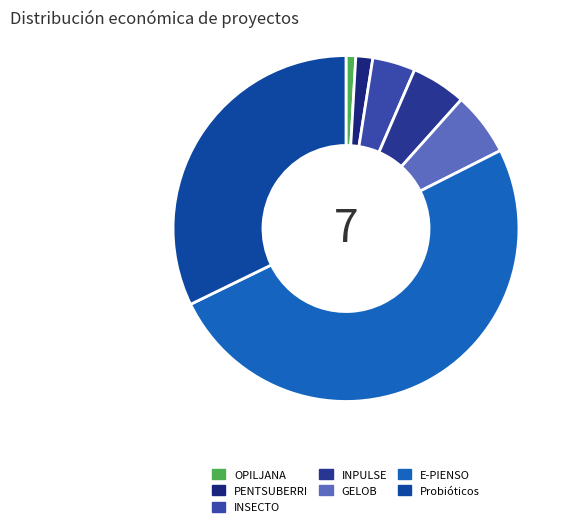

What is the change in value from OPILJANA to GELOB?

+432831.8